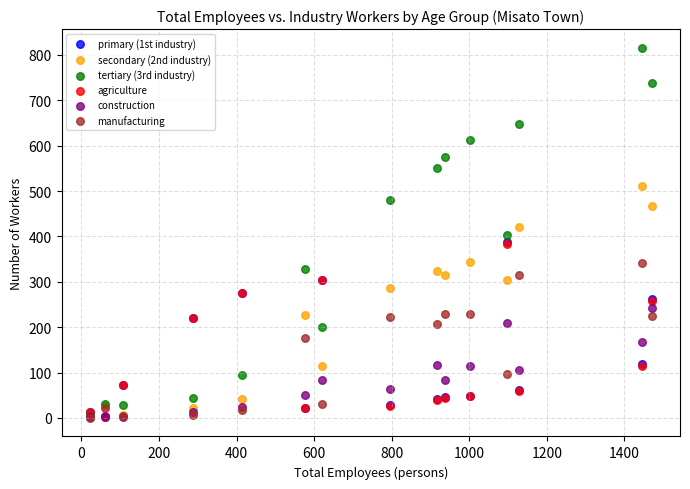

Which series has the largest Y range (max minus min)?

tertiary (3rd industry)